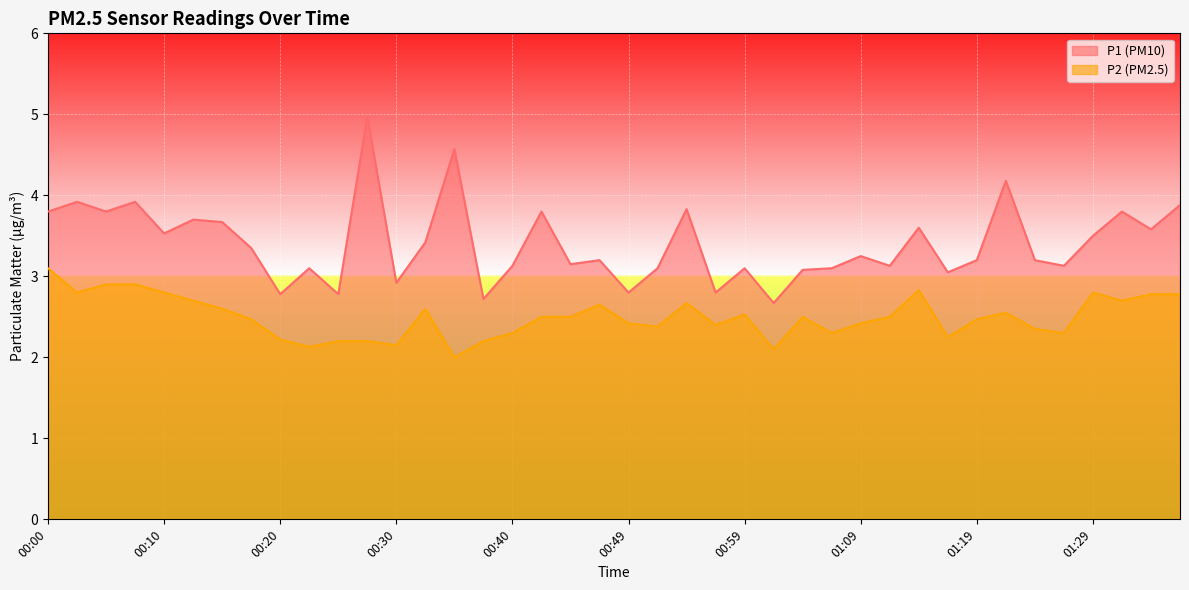

Does the chart display data point markers on the line(s)?

No